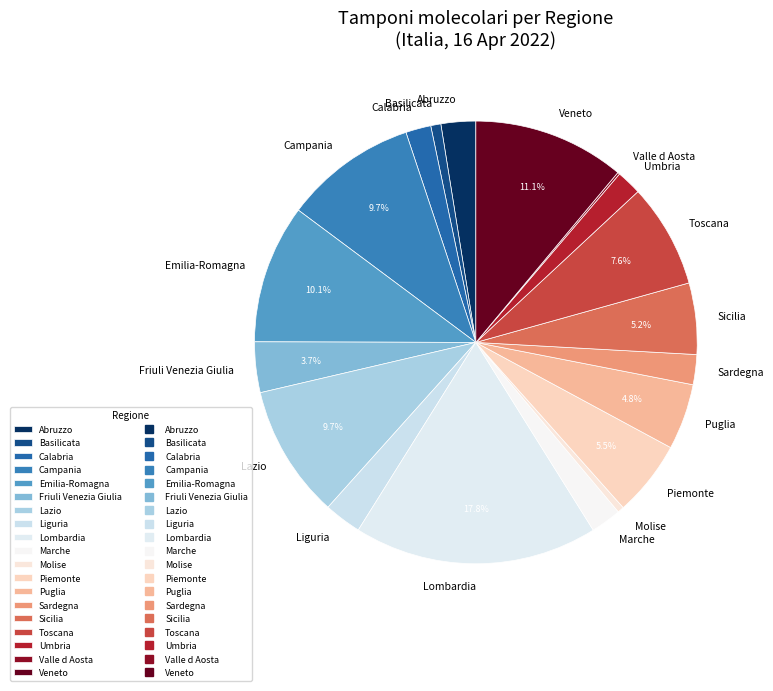

To the nearest percent, what is the average slice percentage?

5%